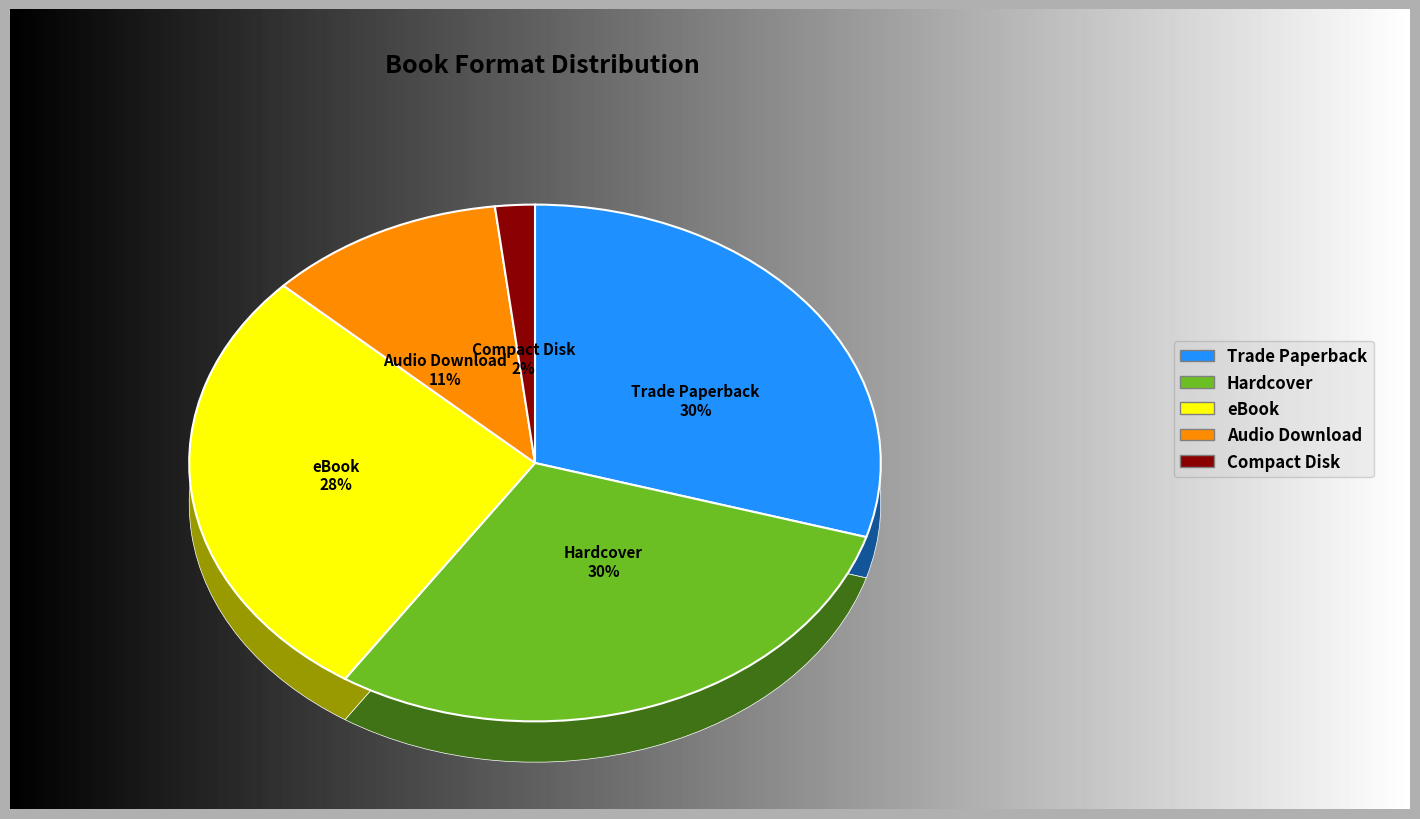

How many slices are in this pie chart?

5